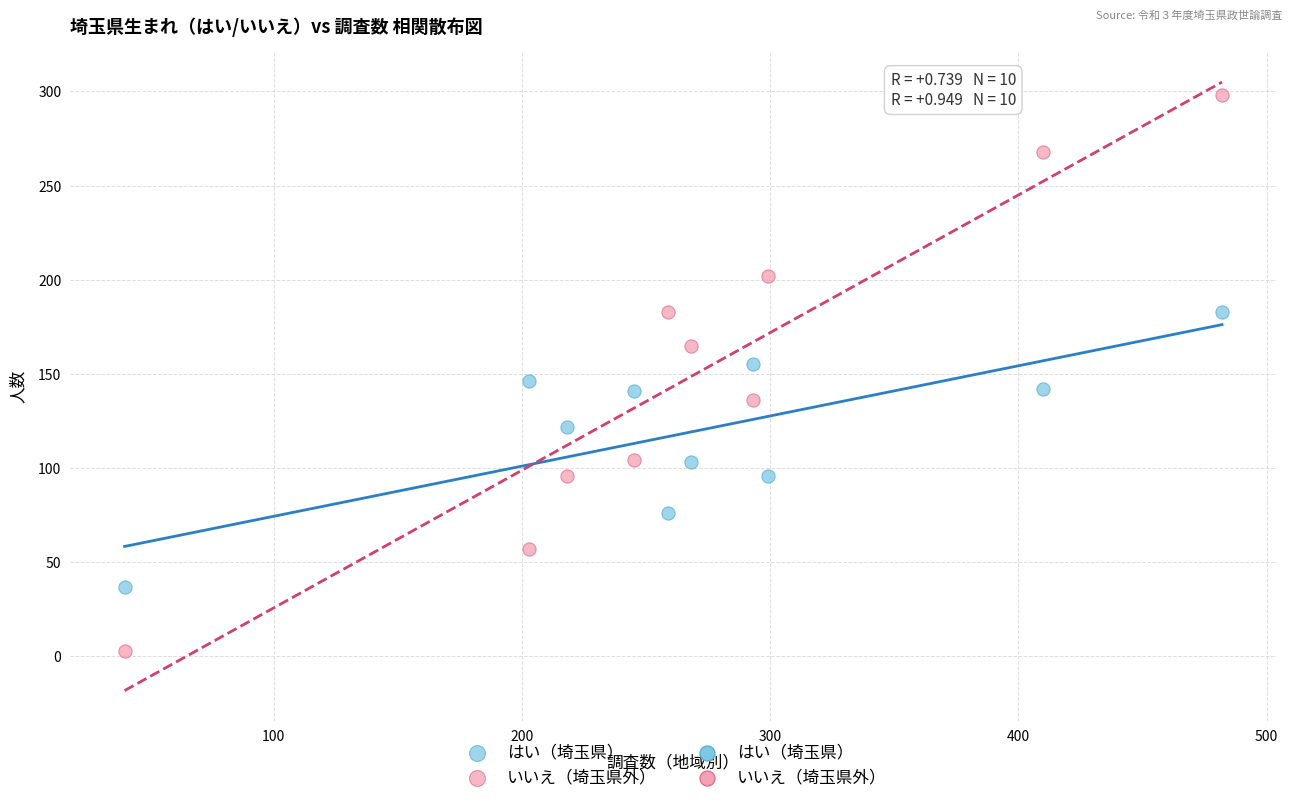

Across all data points, what is the range of X values (max minus min)?

442